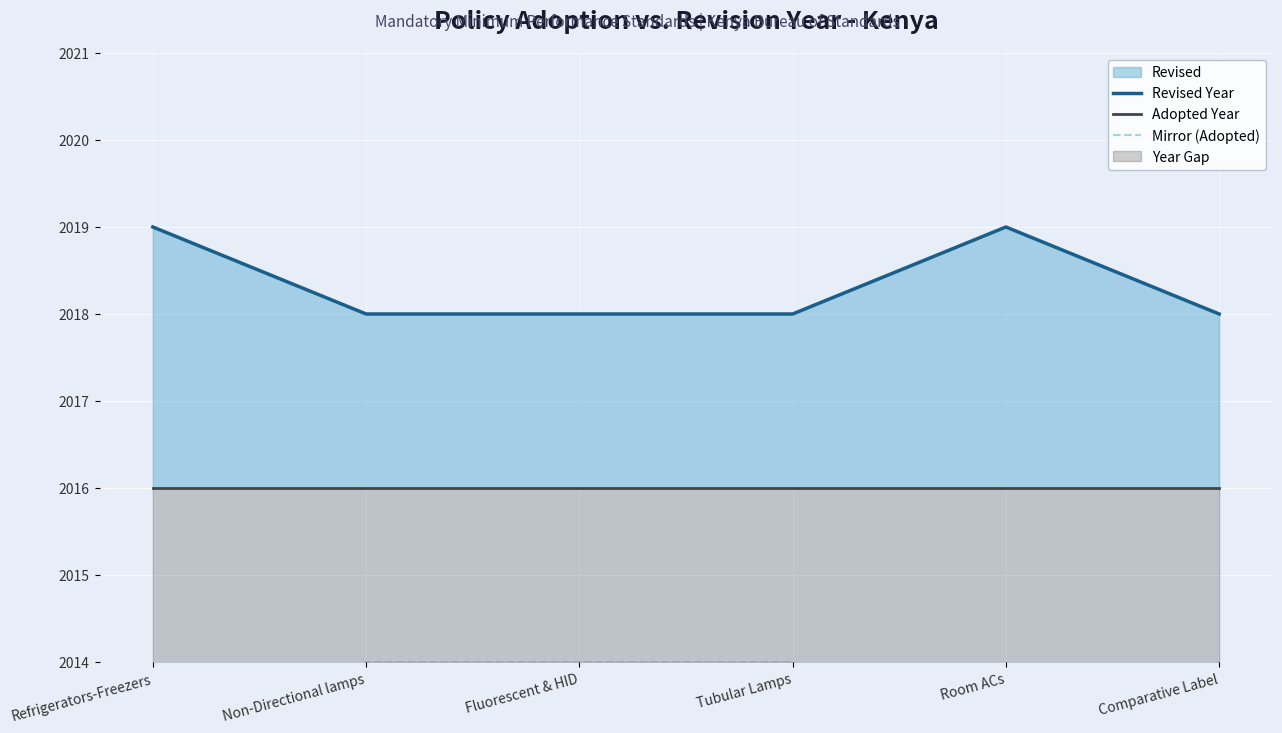

Which series has the largest total across all categories?

Revised Year